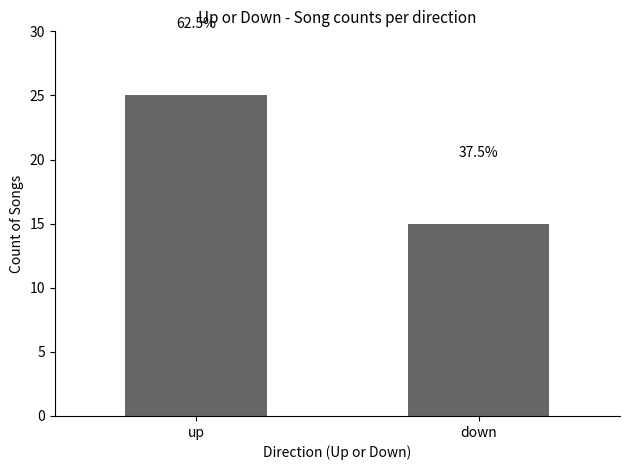

Is it true that the value at up is 25?

True